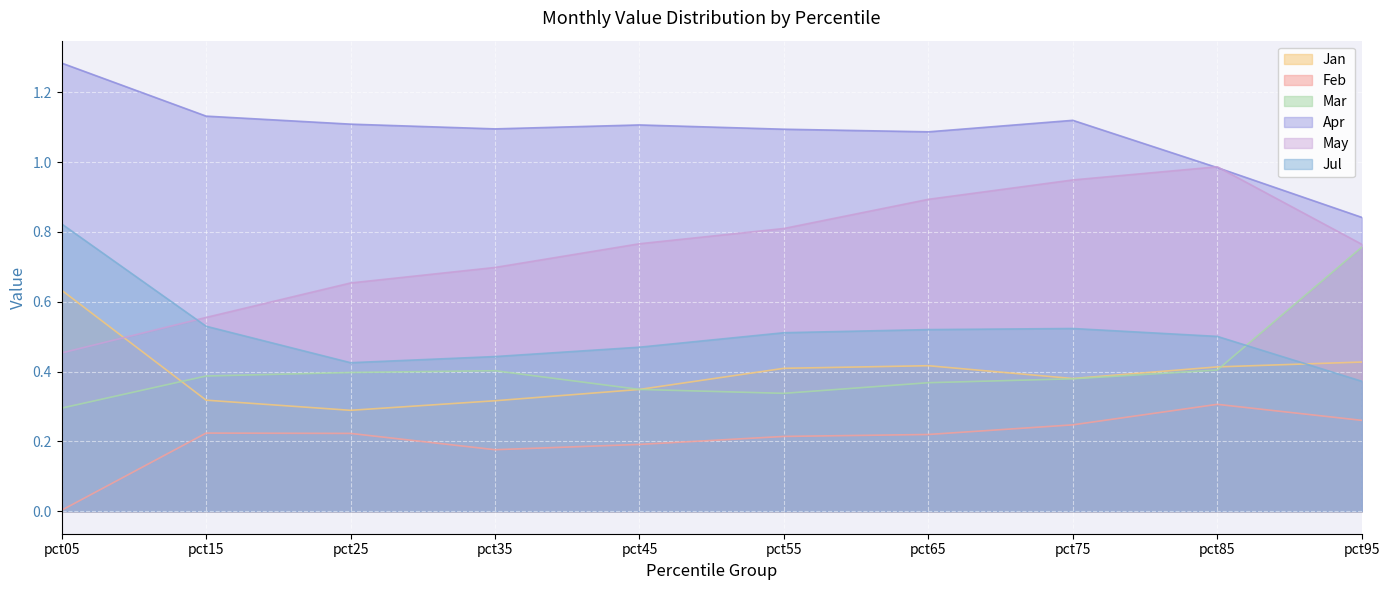

At how many categories does at least one series exceed 0?

10